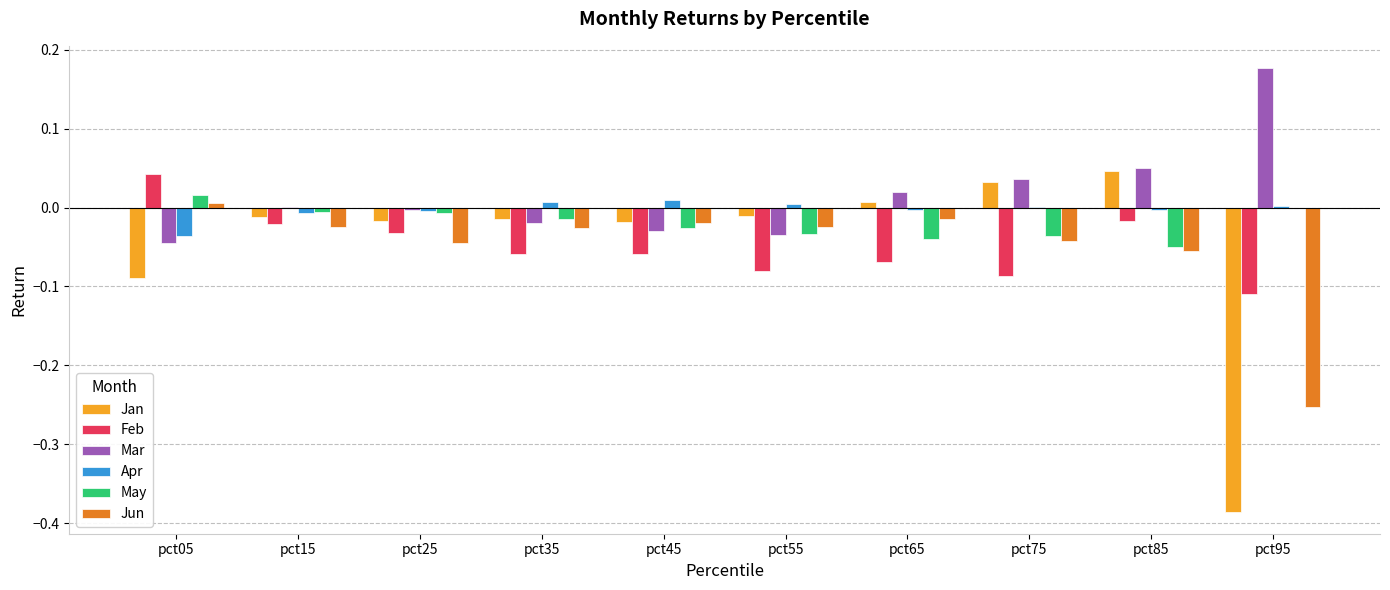

How many data points does each series have?

10